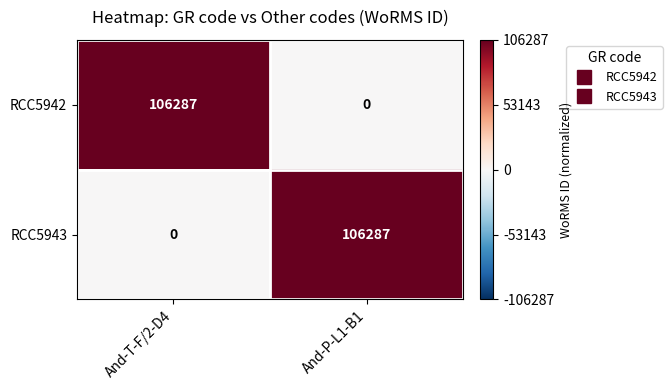

Is the value of RCC5943 at And-P-L1-B1 greater than the value of RCC5942 at And-P-L1-B1?

Yes